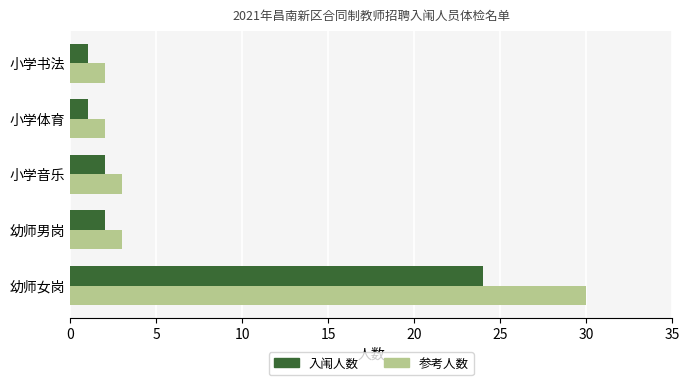

True or false: 入闱人数 has a value of 2 at 幼师男岗.

True